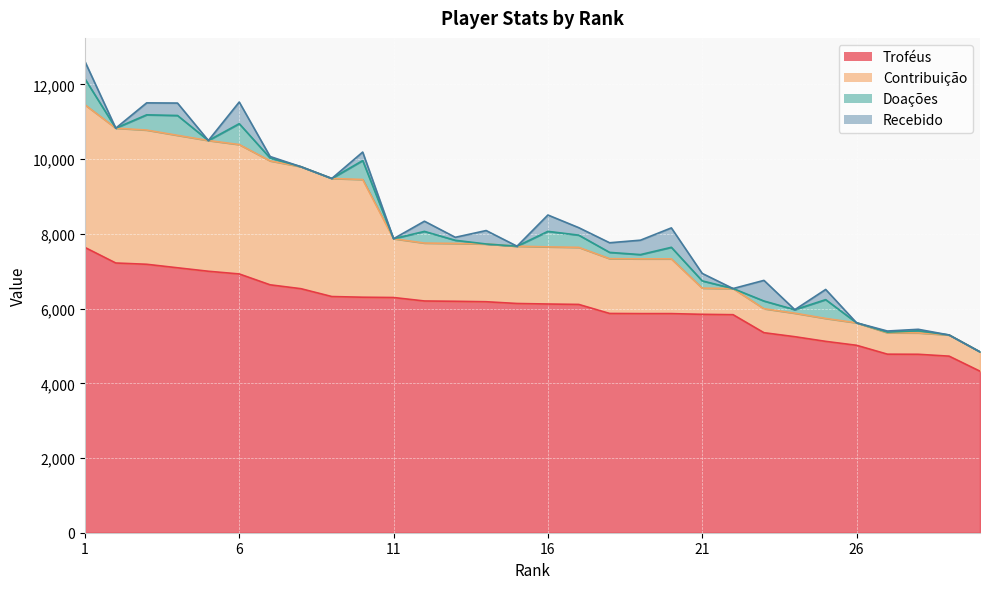

True or false: Troféus and Contribuição intersect in this chart.

False